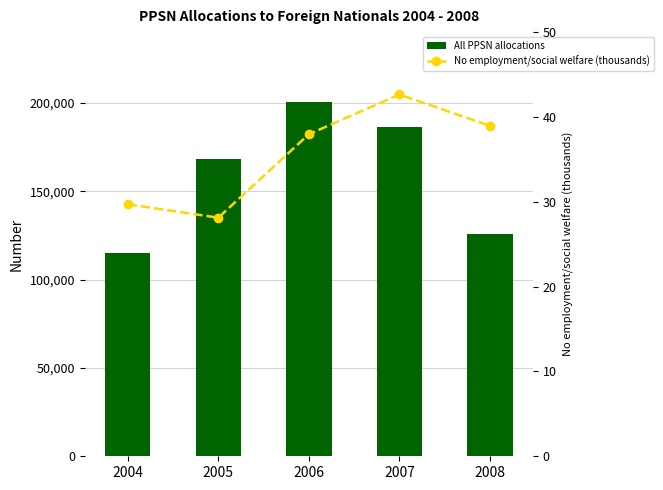

At which label does No employment/social welfare (thousands) reach its peak?

2007